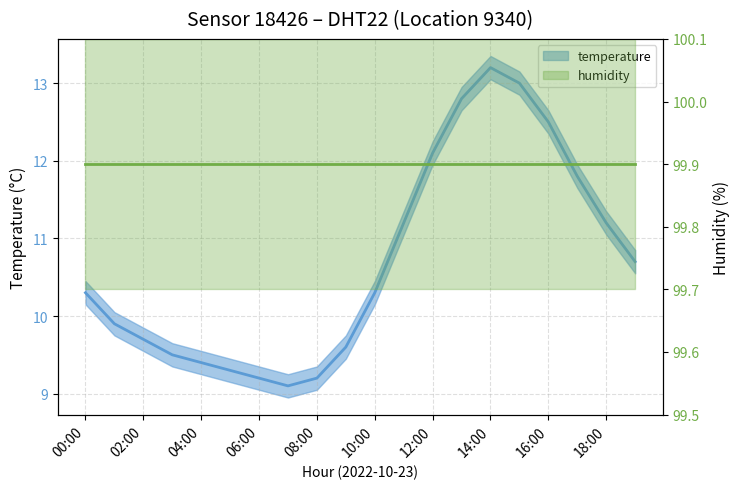

List the labels in order of value, largest first.

14:00, 15:00, 13:00, 16:00, 12:00, 17:00, 11:00, 18:00, 19:00, 00:00, 10:00, 01:00, 02:00, 09:00, 03:00, 04:00, 05:00, 06:00, 08:00, 07:00